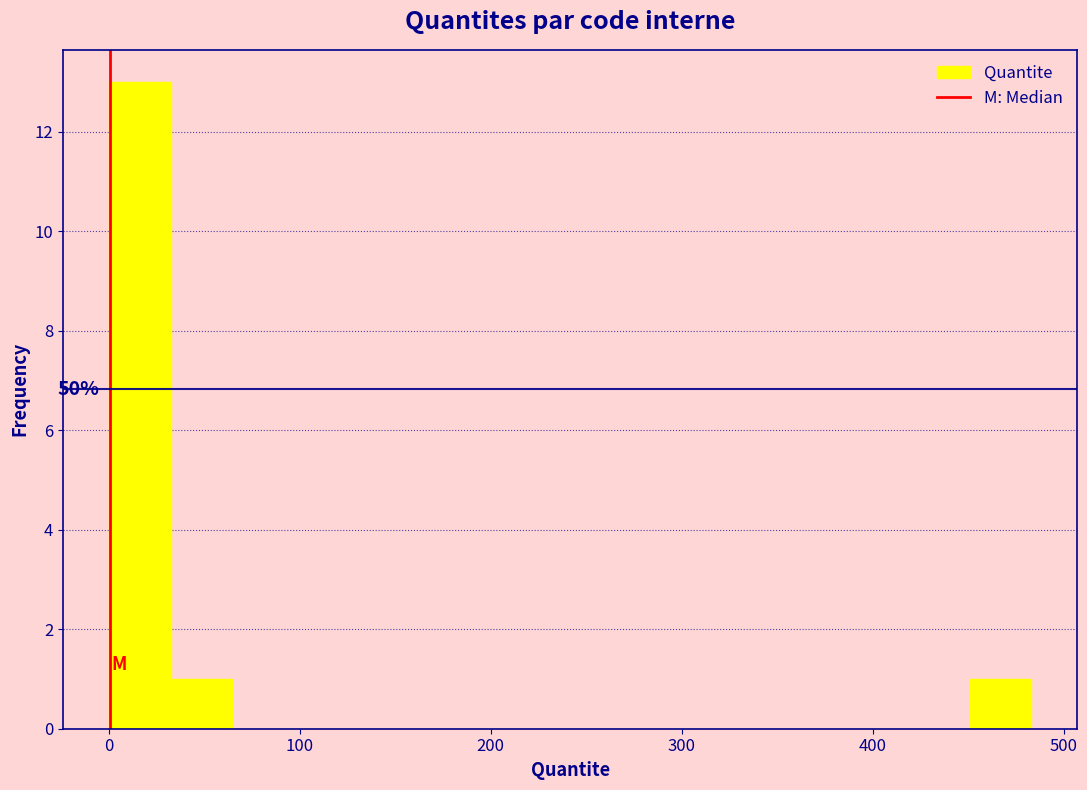

Around what value on the x-axis is the tallest bar? Give the approximate position of its centre, as read against the axis.

20